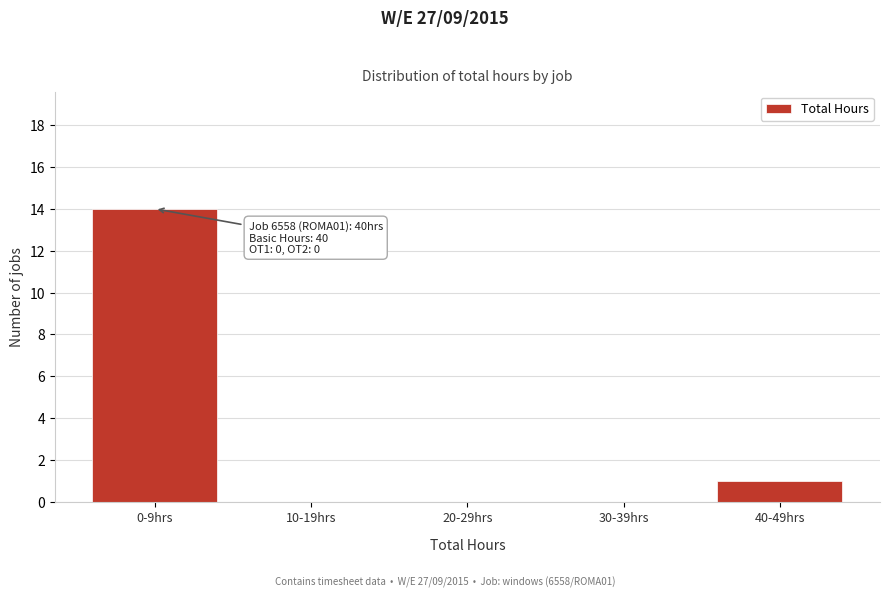

Reading left to right, what are all the values shown in this chart?

0-9hrs=14	10-19hrs=0	20-29hrs=0	30-39hrs=0	40-49hrs=1